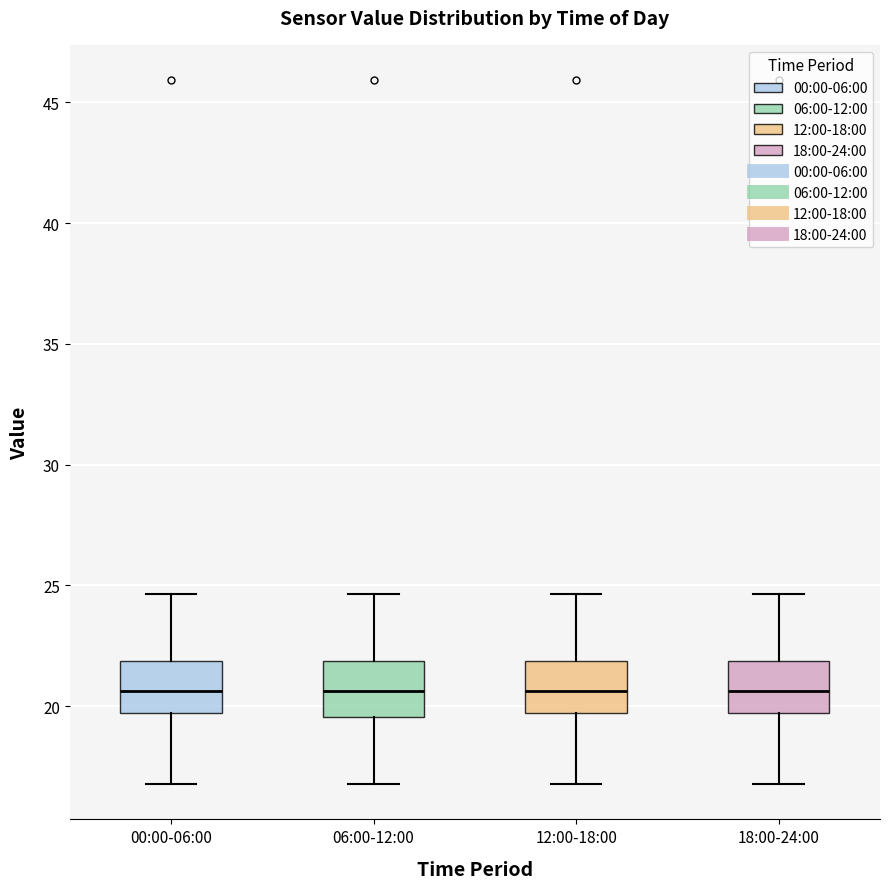

Reading left to right, read every box against the y-axis: the position of its median line, the range the box covers, and the ends of its whiskers. The values are not printed on the chart, so give them approximately, as read against the axis.

00:00-06:00: median 20.5, box 19.5 to 22.0, whiskers 17.0 to 24.5
06:00-12:00: median 20.5, box 19.5 to 22.0, whiskers 17.0 to 24.5
12:00-18:00: median 20.5, box 19.5 to 22.0, whiskers 17.0 to 24.5
18:00-24:00: median 20.5, box 19.5 to 22.0, whiskers 17.0 to 24.5